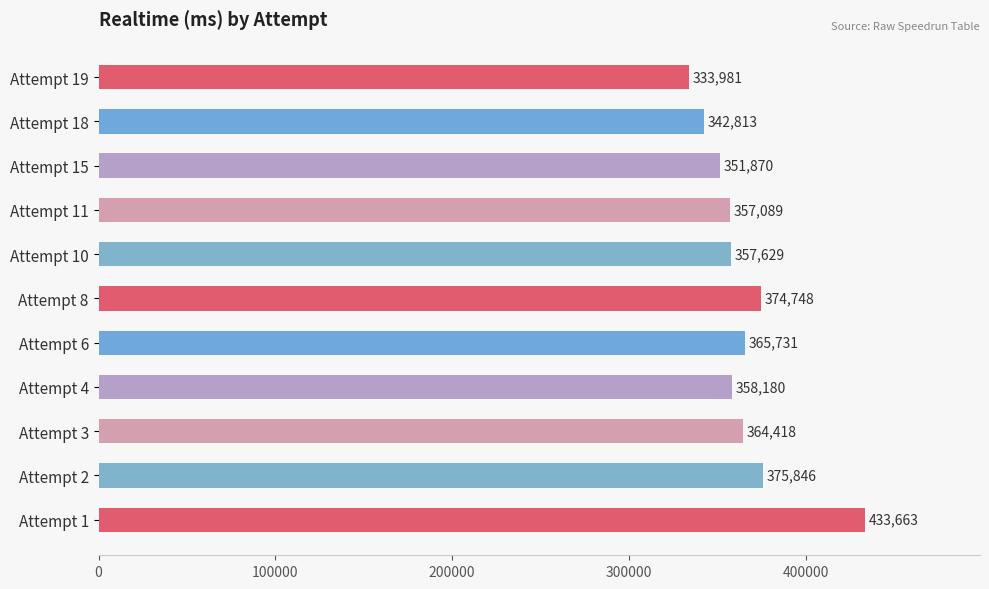

True or false: the data shows 365731 at Attempt 6.

True